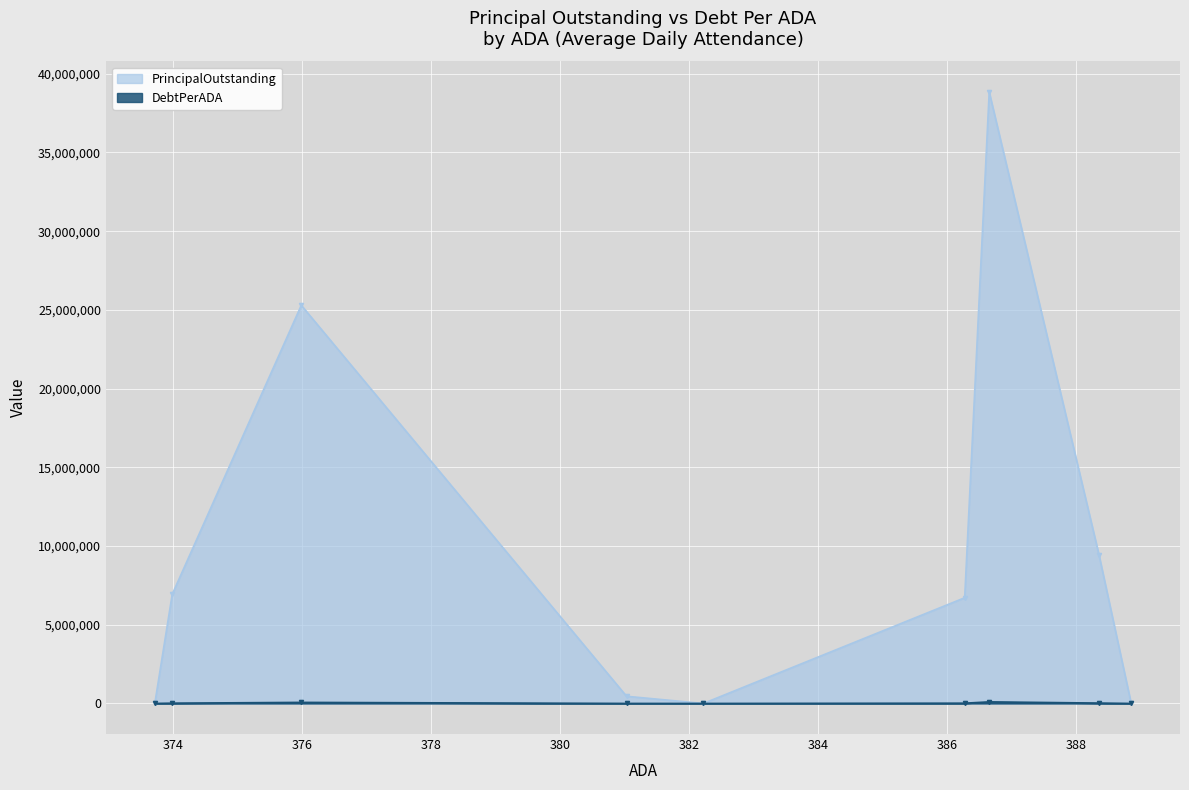

What is the value of the PrincipalOutstanding point at the 6th from the left?

6714999.3